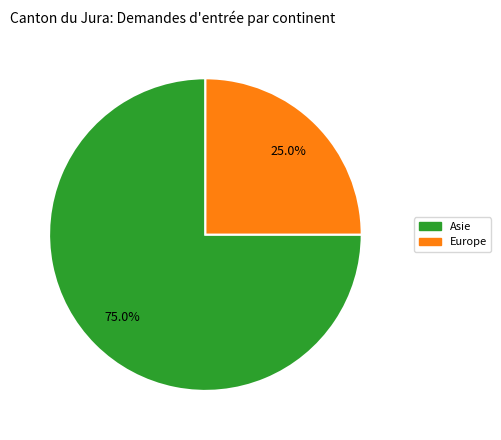

Does any single category account for the majority?

Yes